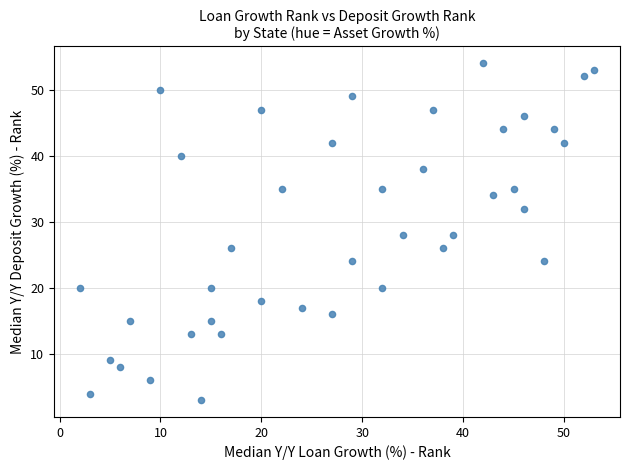

What is the range of Y values (max minus min)?

51